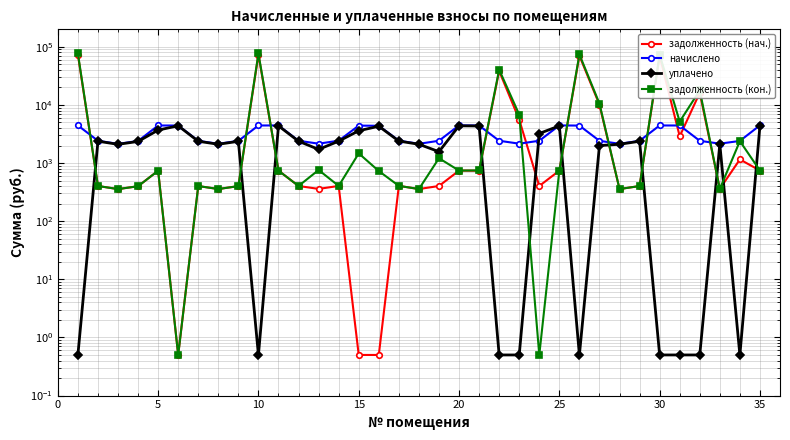

What are all the series names shown in the legend?

задолженность (нач.), начислено, уплачено, задолженность (кон.)